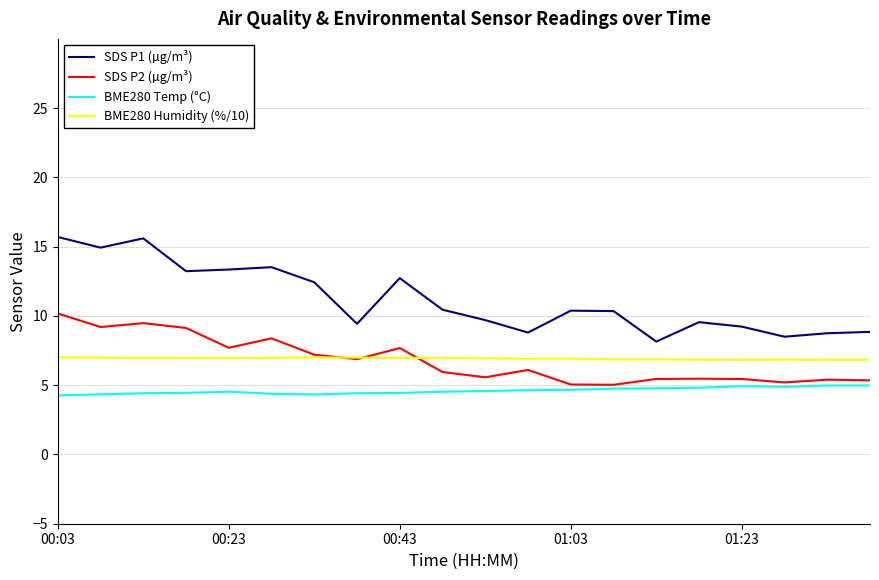

True or false: BME280 Temp (°C) and BME280 Humidity (%/10) cross at least once.

False